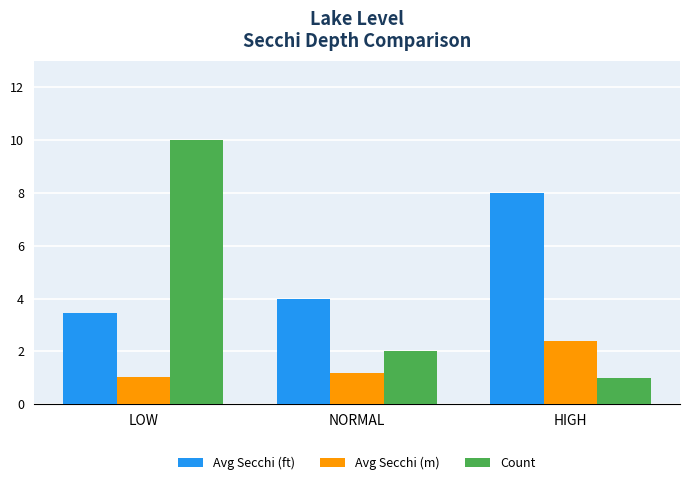

The value of Avg Secchi (m) at LOW is 1.8. True or false?

False